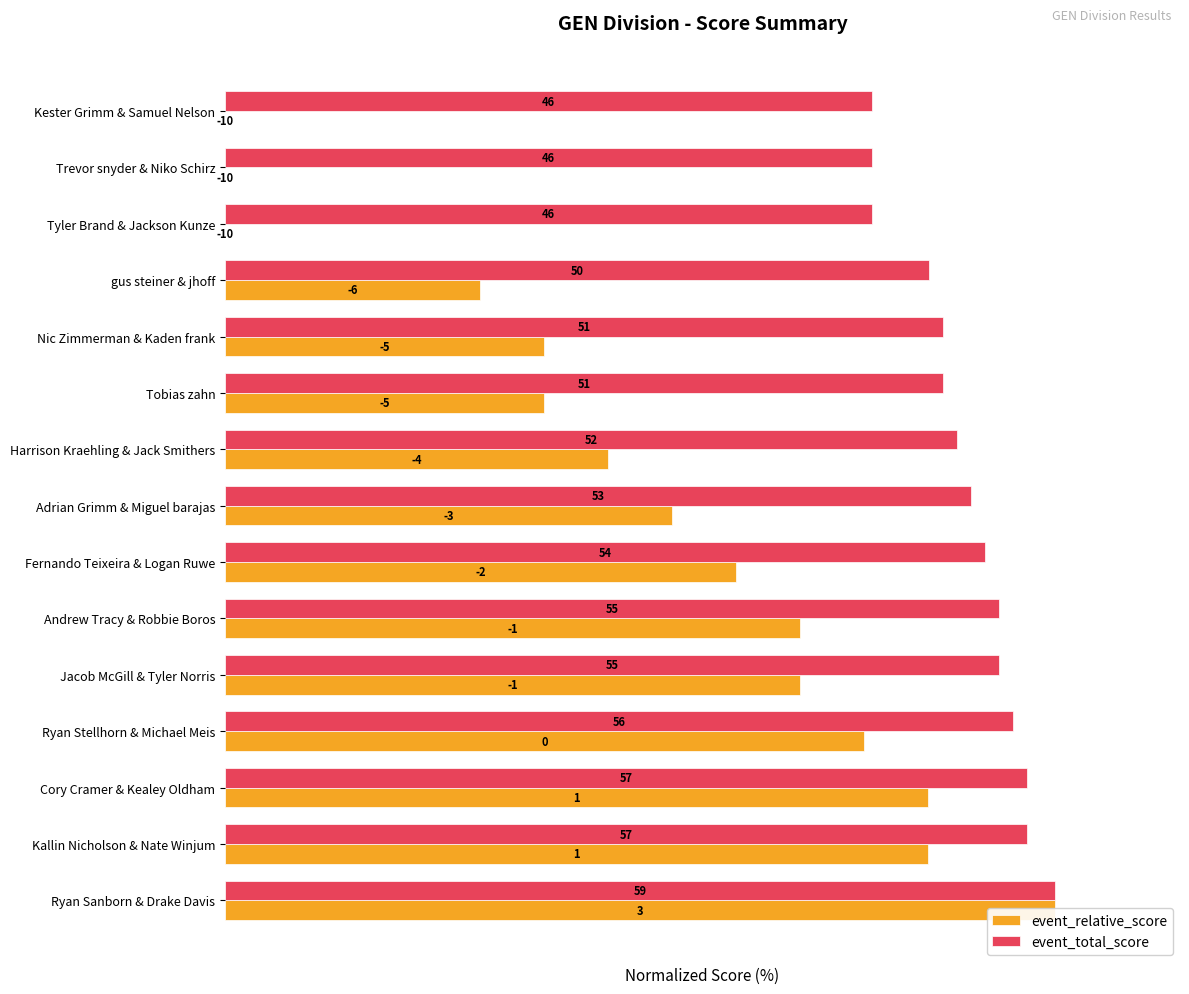

How many values in the event_relative_score series are below 53?

7